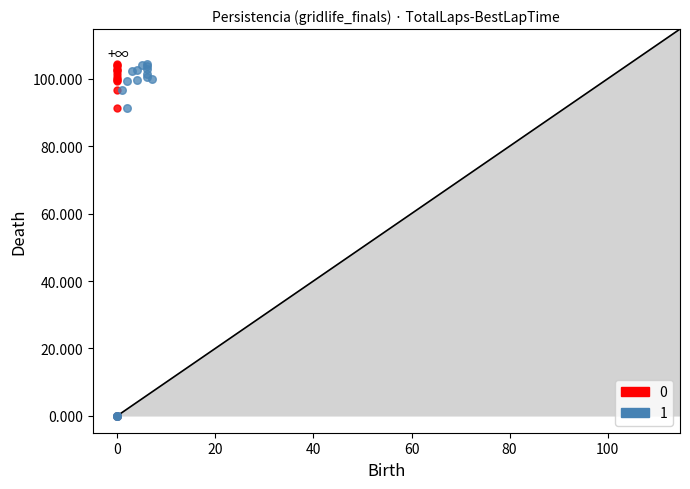

What are all the series names shown in the legend?

0, 1